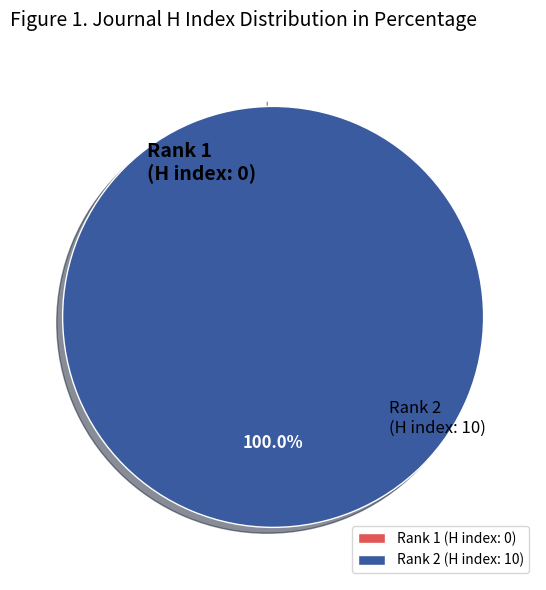

How much of the chart is everything except Rank 1 (H index: 0)?

100.0%